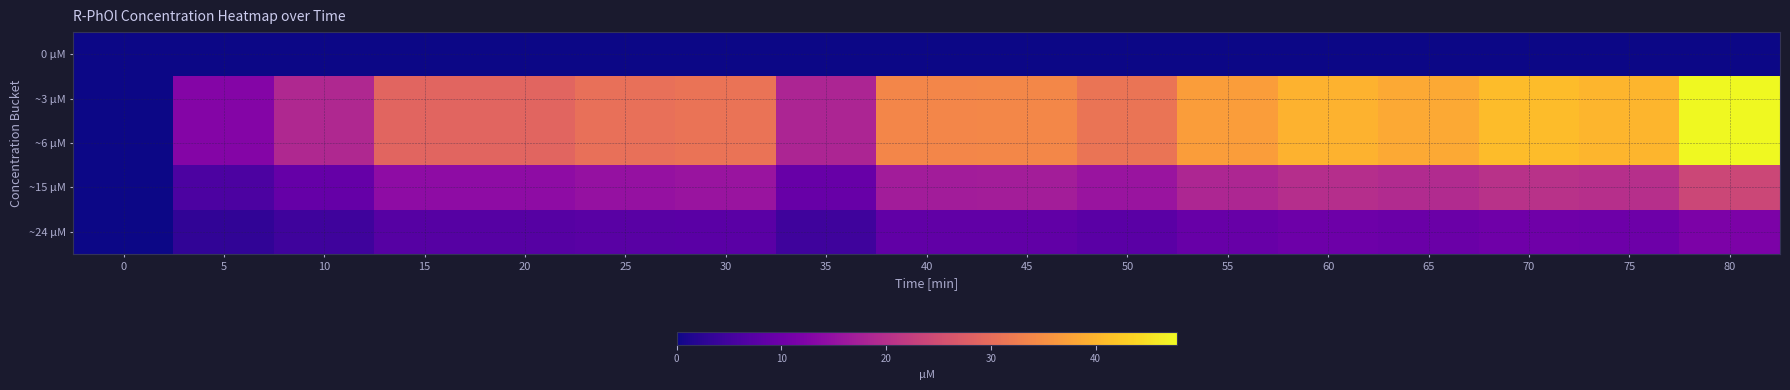

What is the total value across all series at 40?

92.8